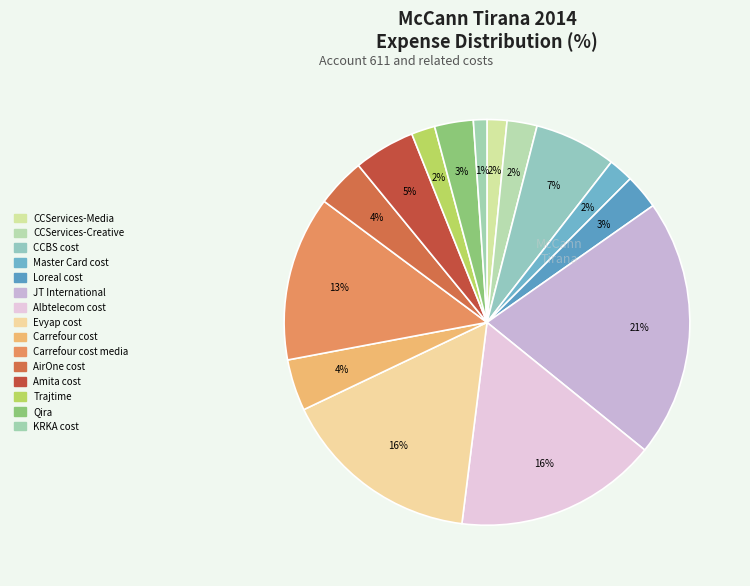

Count the number of slices in the pie.

15